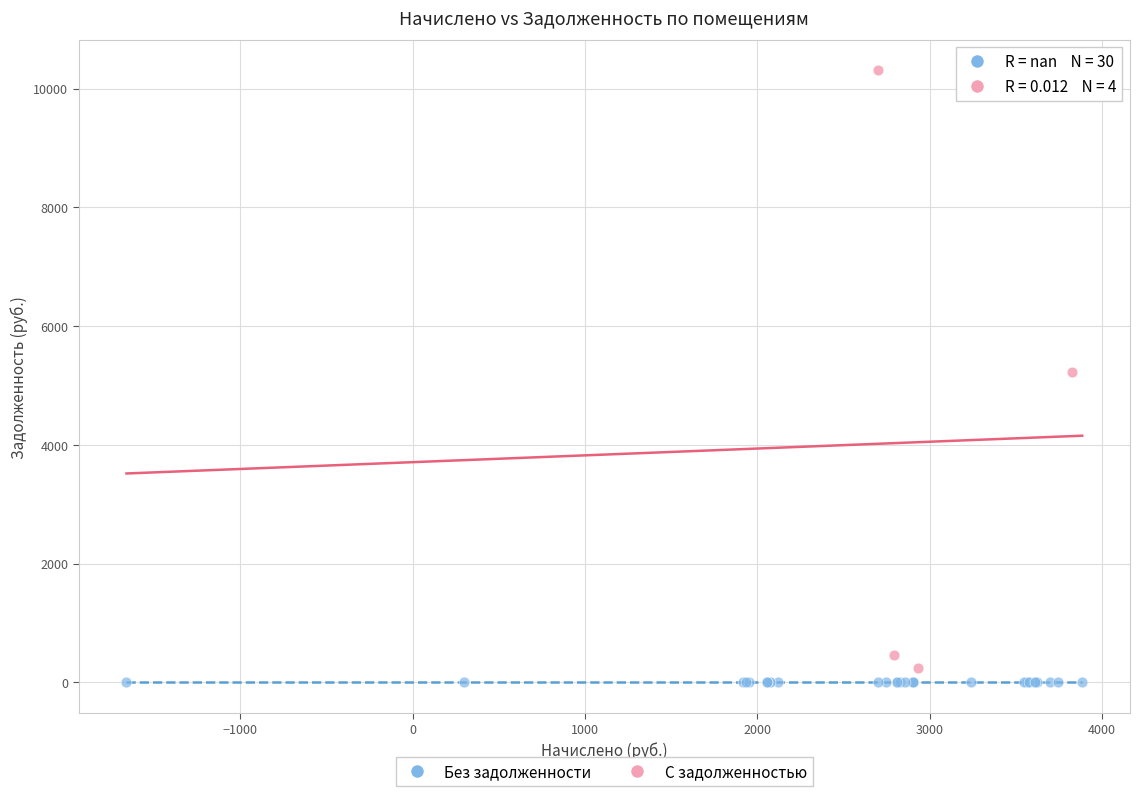

Which series reaches the maximum Y coordinate?

С задолженностью